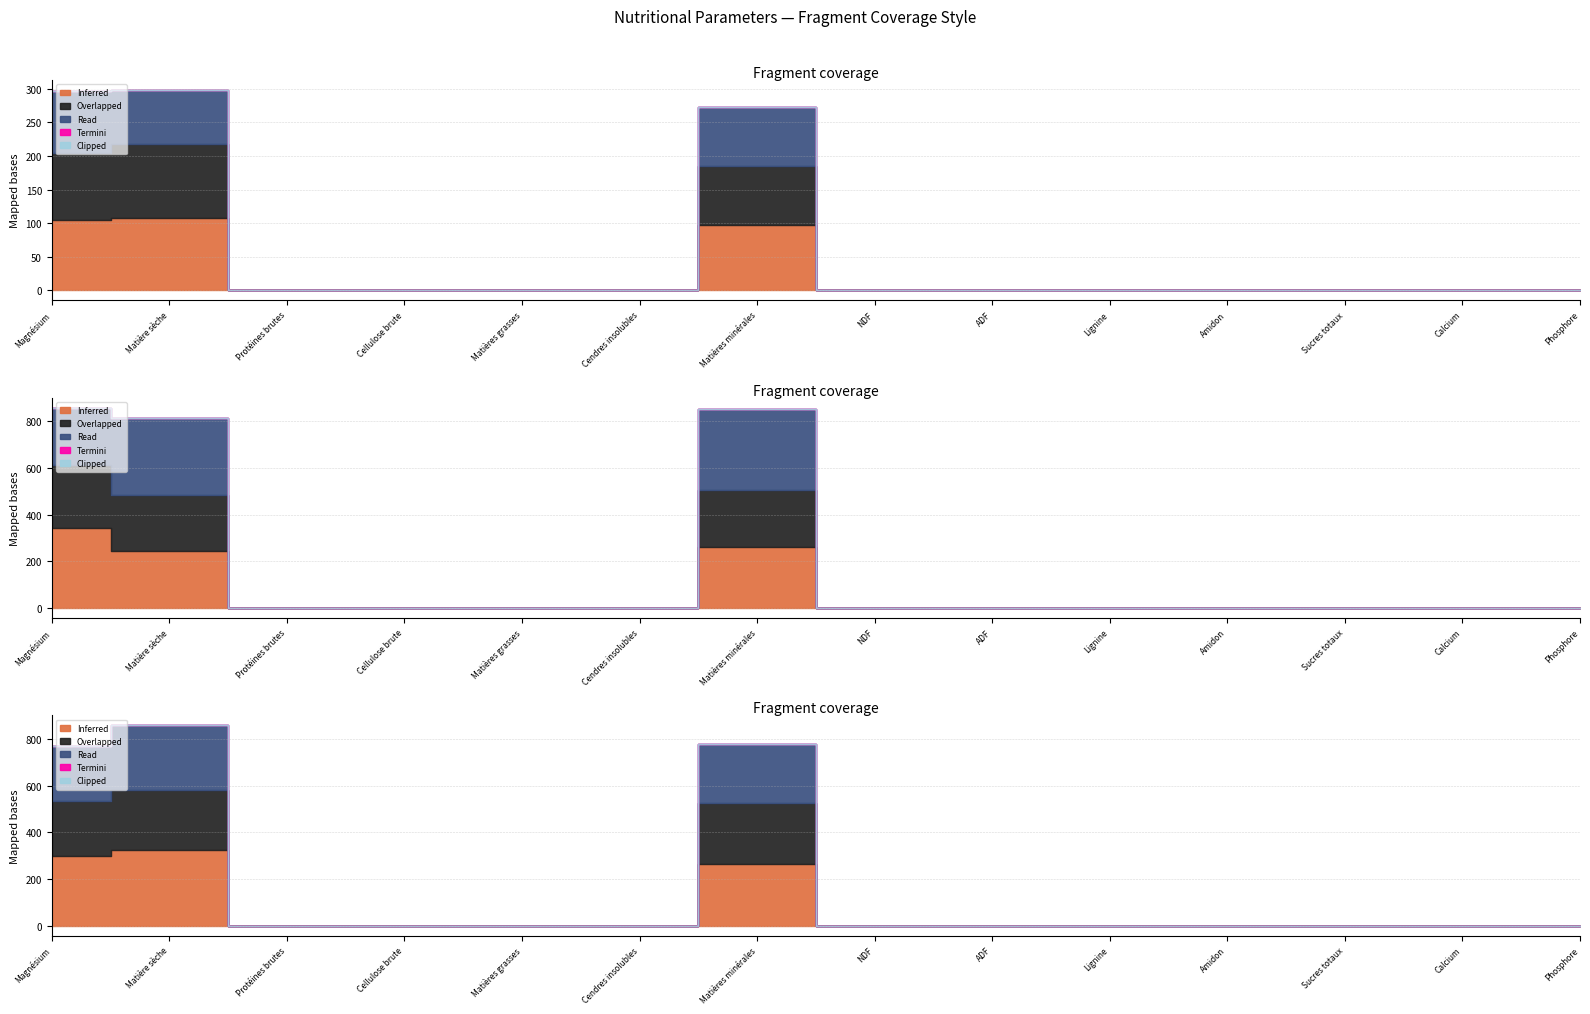

Which series has the largest range (max minus min)?

Inferred